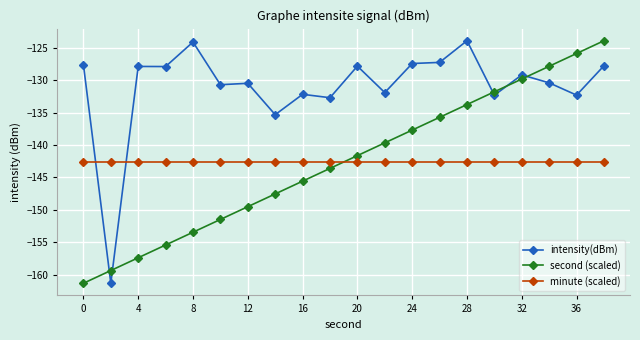

What is the value of the intensity(dBm) point at the 15th from the left?

-123.9